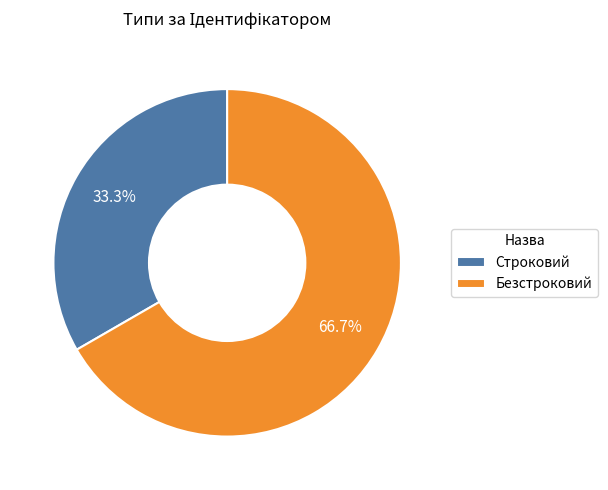

How many slices are in this pie chart?

2